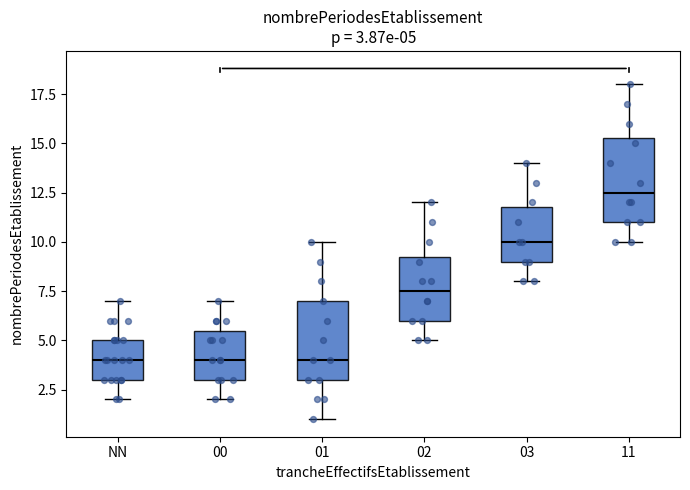

Which box has the highest median line?

11